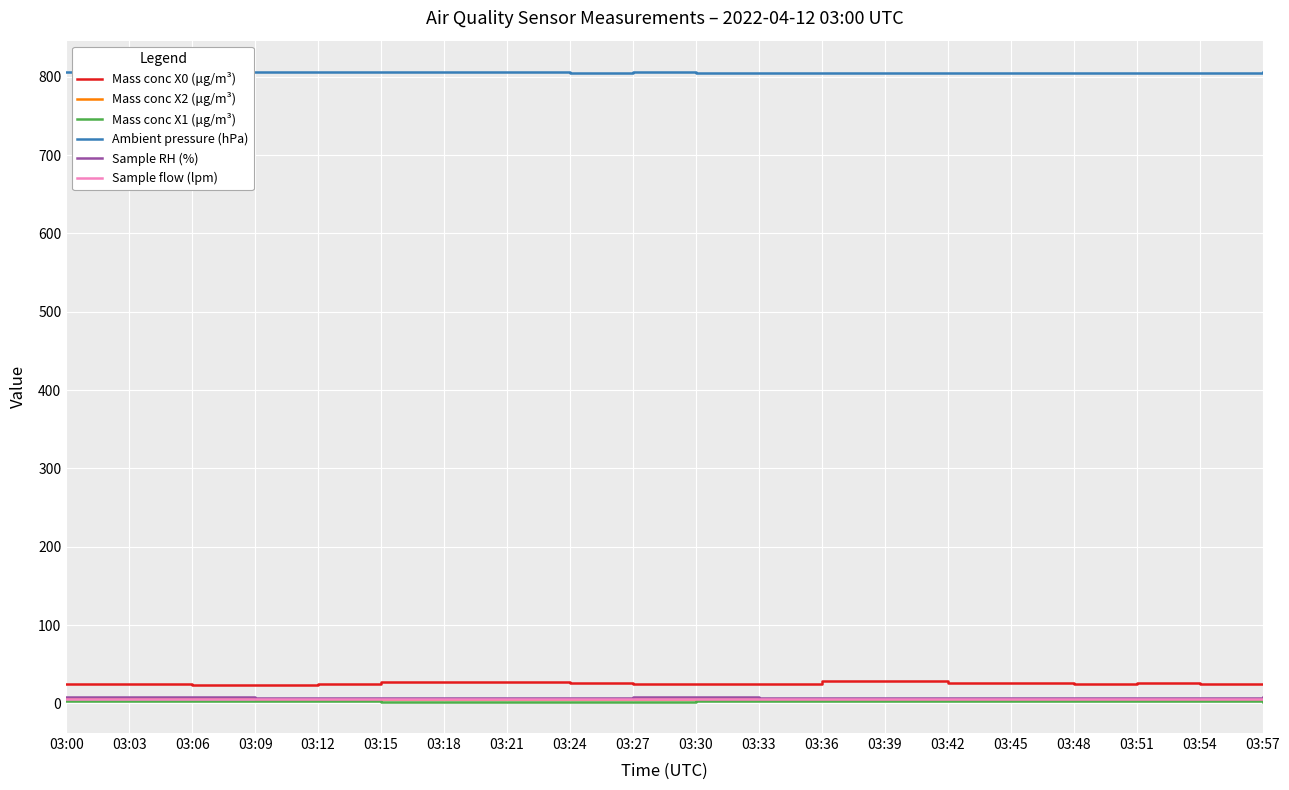

What is the approximate value of Ambient pressure (hPa) at 03:00?

806.0